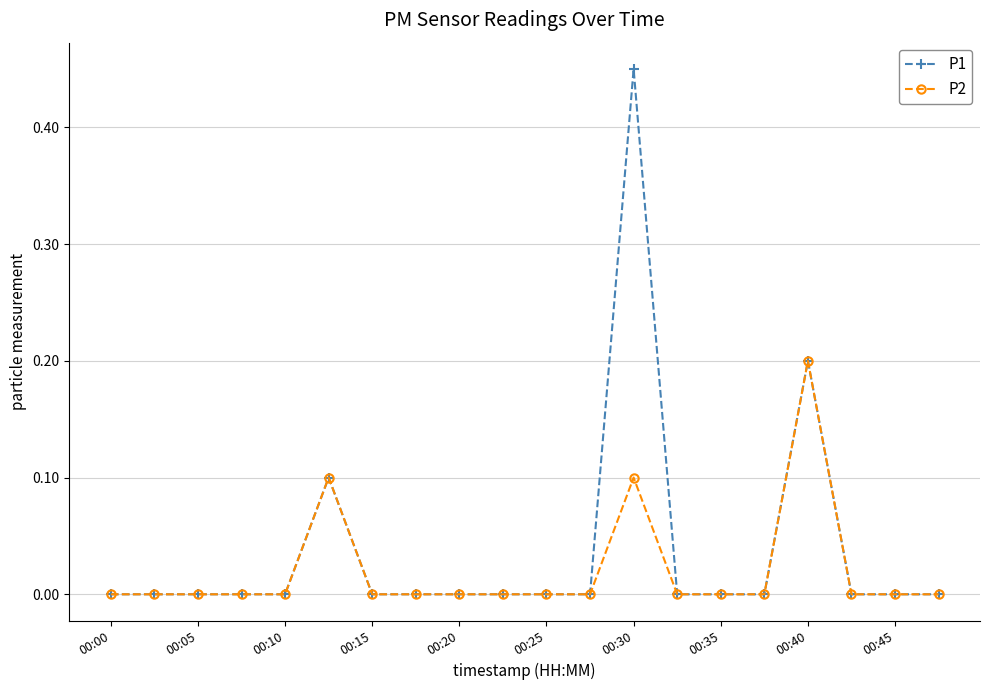

List the series in order of their peak value, lowest first.

P2, P1